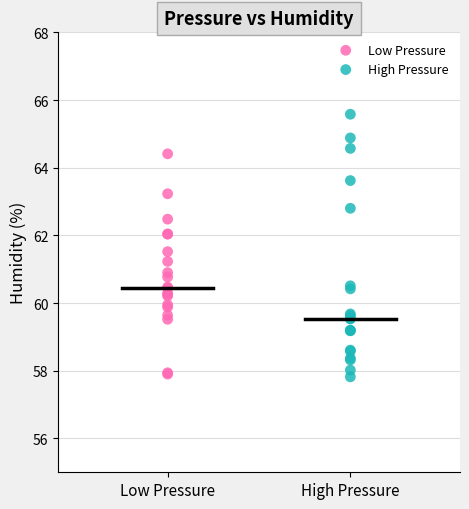

What are all the series names shown in the legend?

Low Pressure, High Pressure